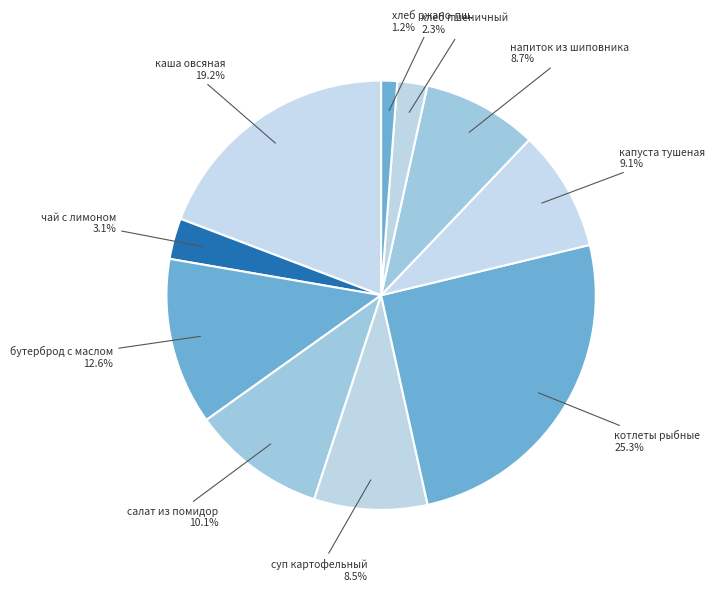

Is чай с лимоном the majority of the pie?

No